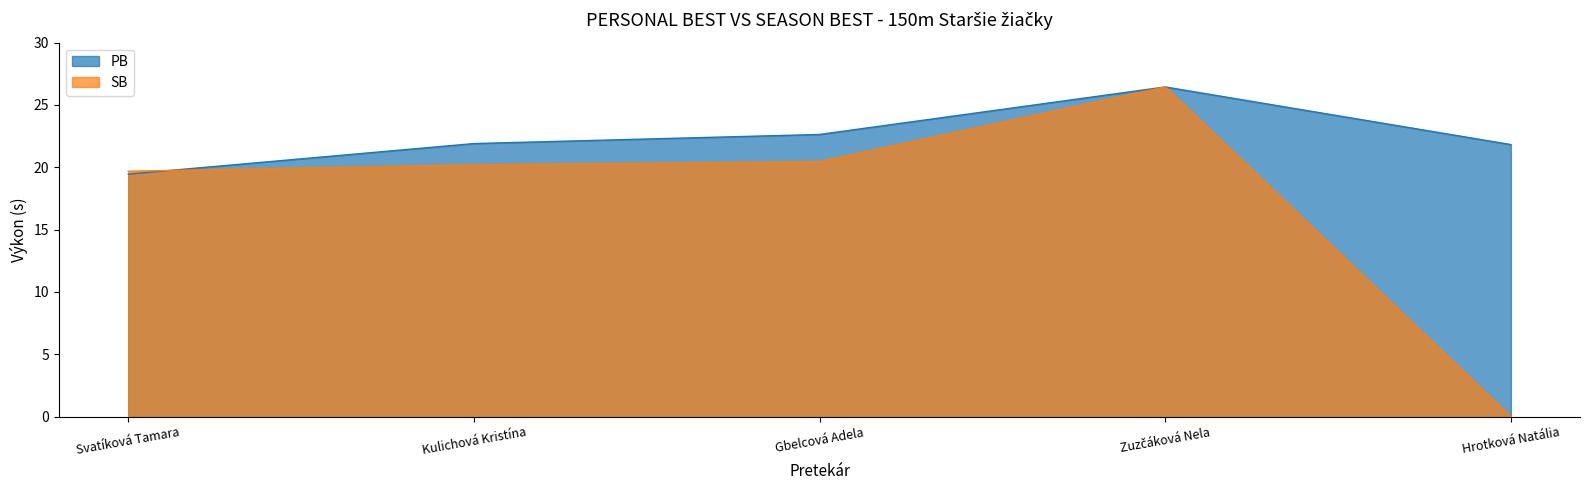

True or false: SB has more than 0 interior local peaks.

True